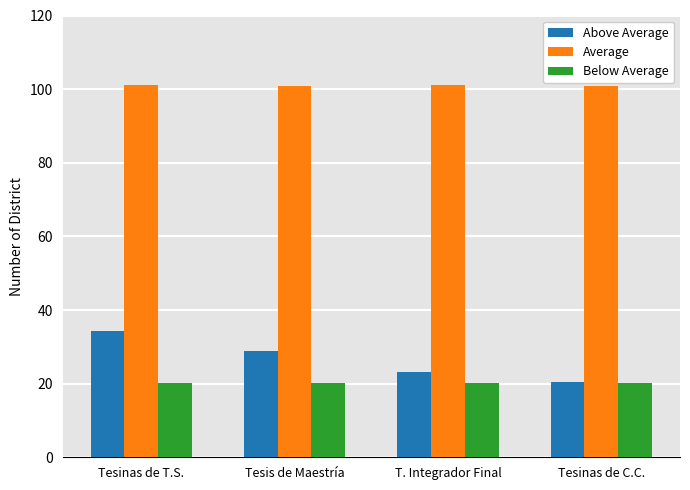

What is the label of the 4th bar from the left?

Tesinas de C.C.